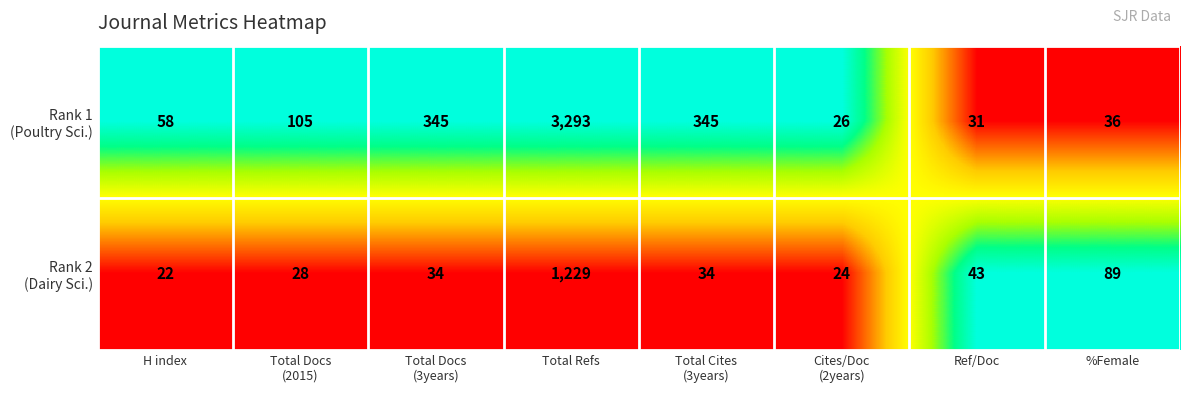

What is the minimum value shown in the chart?

22